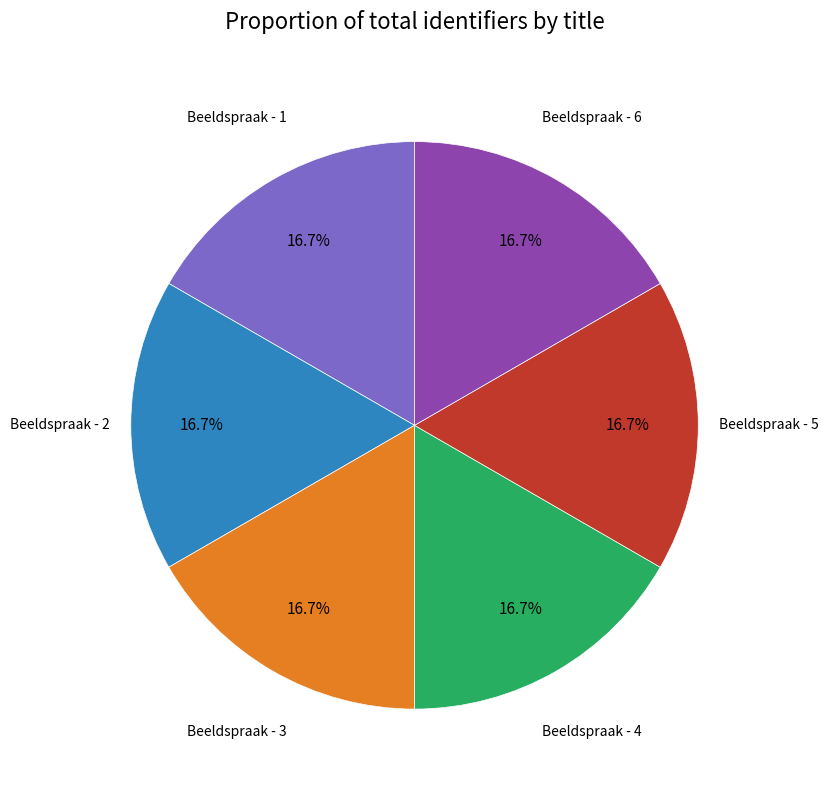

To the nearest percent, what is the combined percentage of Beeldspraak - 1 and Beeldspraak - 3?

33%